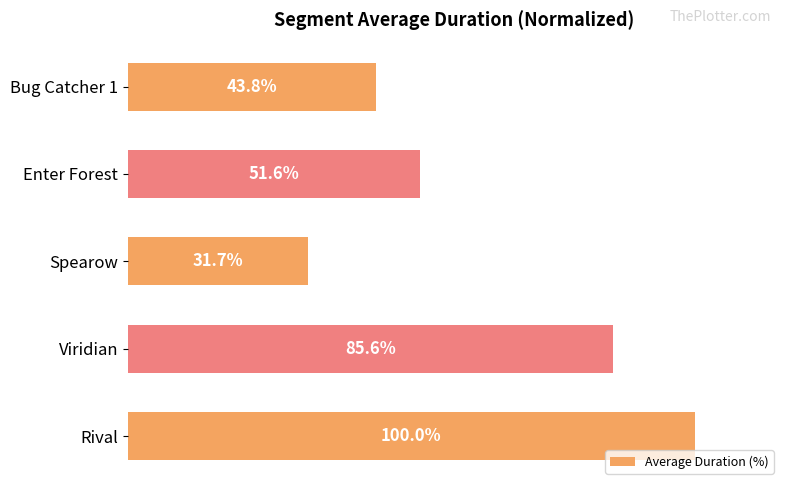

Which has a higher value, Viridian or Enter Forest?

Viridian